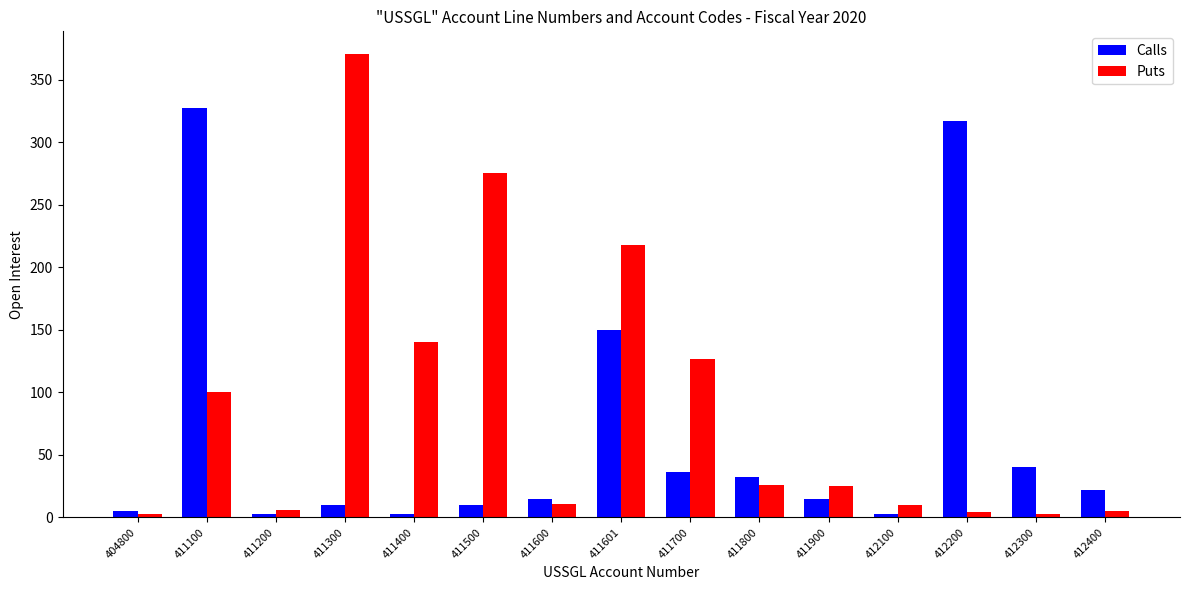

Is it true that Calls equals 61 at 411700?

False